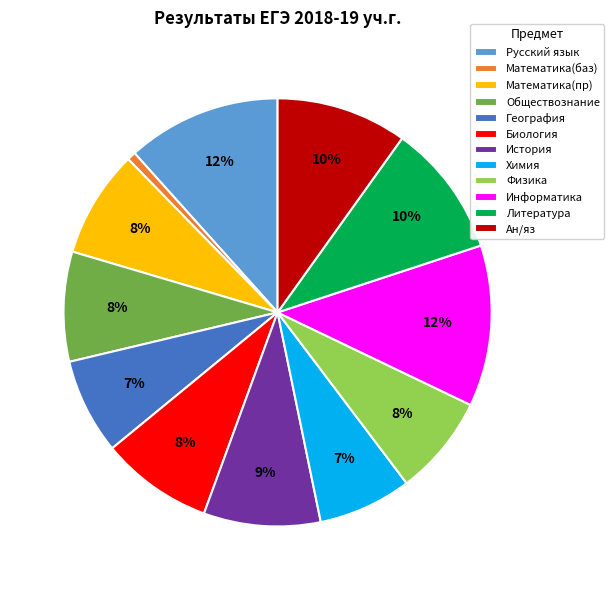

True or false: Химия accounts for 20% of the total.

False